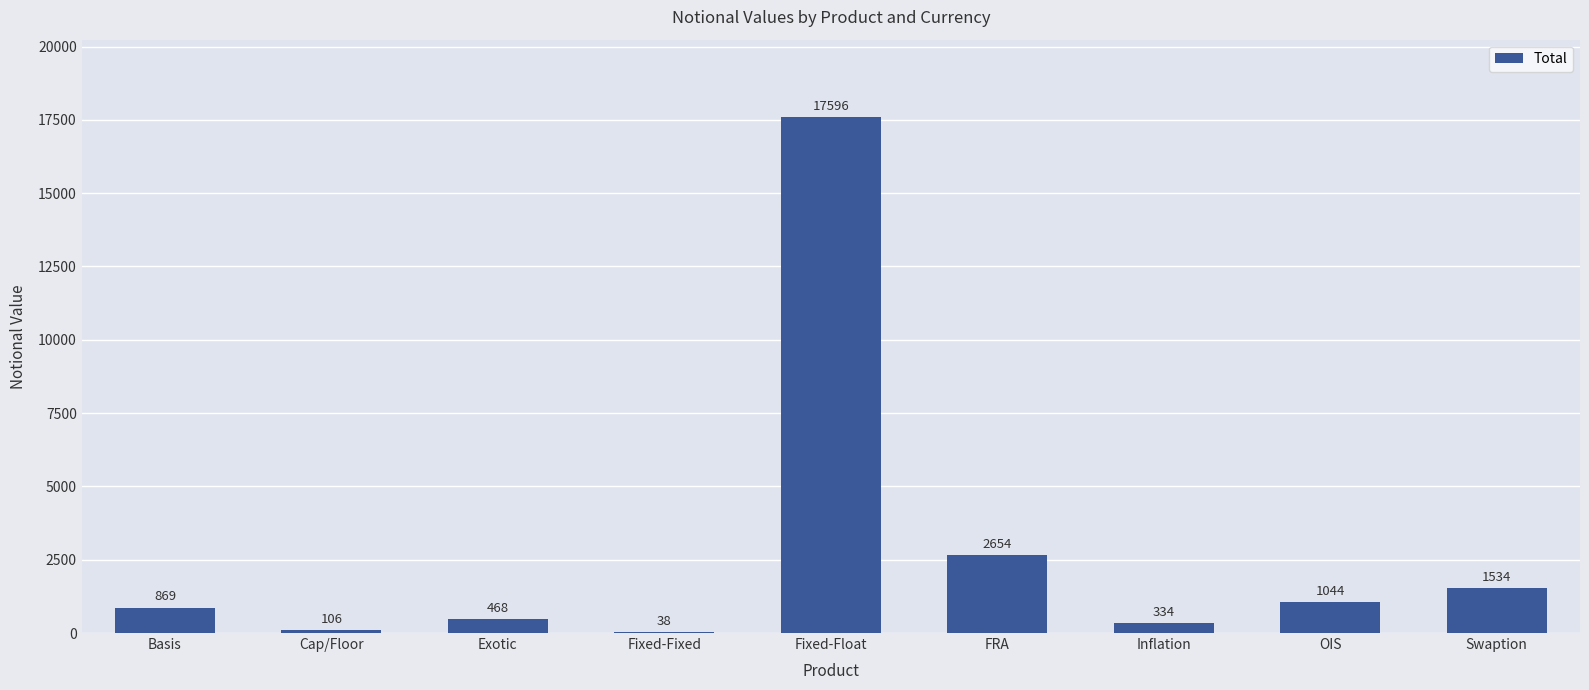

Is it true that the value at Fixed-Fixed is 38?

True